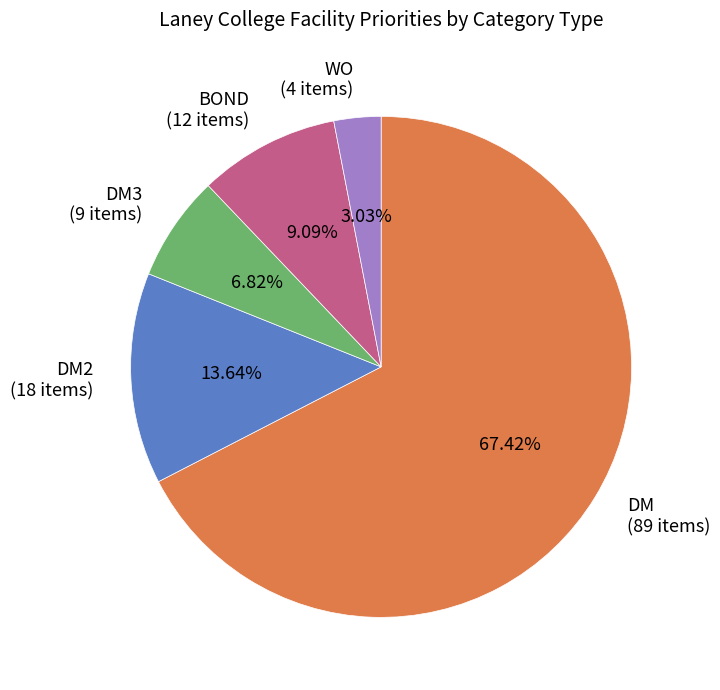

What is the smallest slice in the pie chart?

WO (4 items)